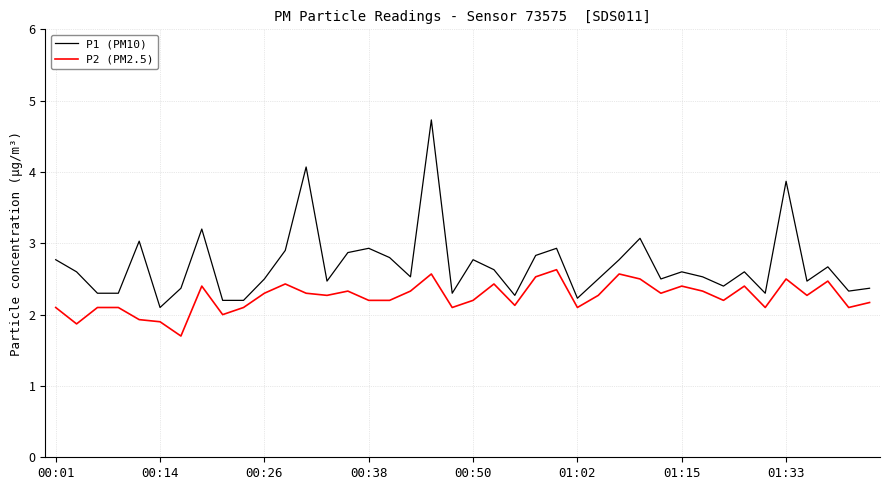

Rank the series by their maximum value, from highest to lowest.

P1 (PM10), P2 (PM2.5)